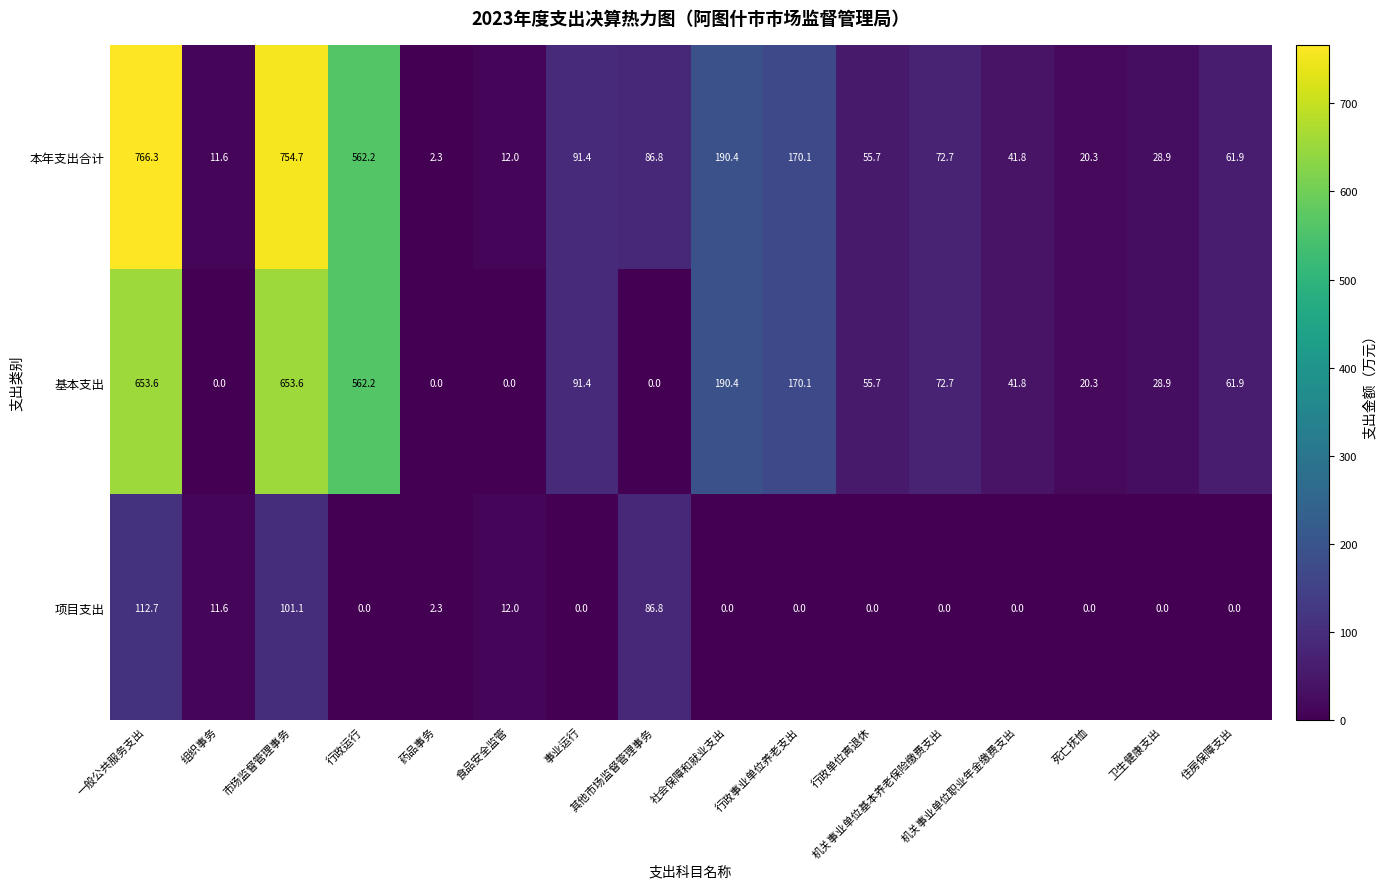

Rank the series by their maximum value, from lowest to highest.

项目支出, 基本支出, 本年支出合计